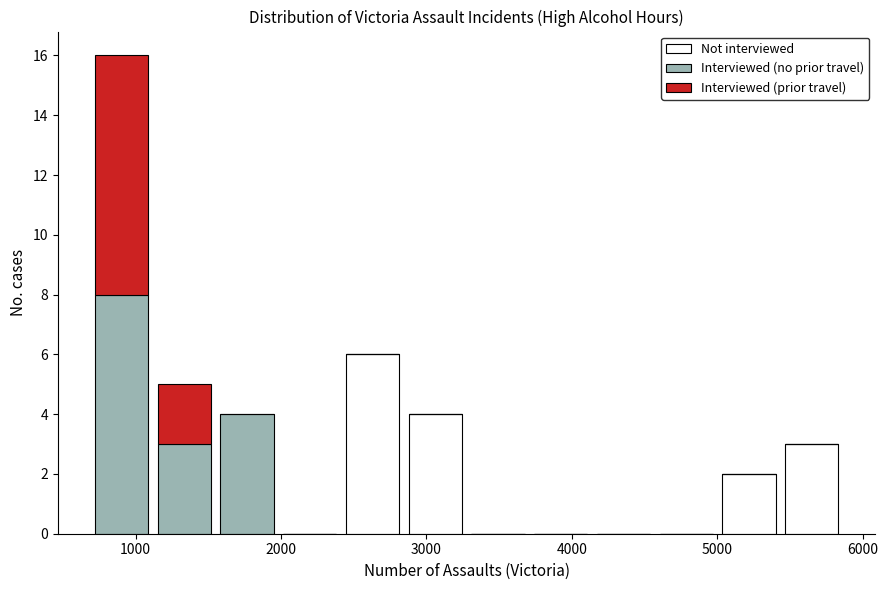

What is the total height of the stacked bar covering 2800 to 3300 on the x-axis? Neither the bar edges nor the heights are printed on the chart, so give them approximately, as read against the axes.

4